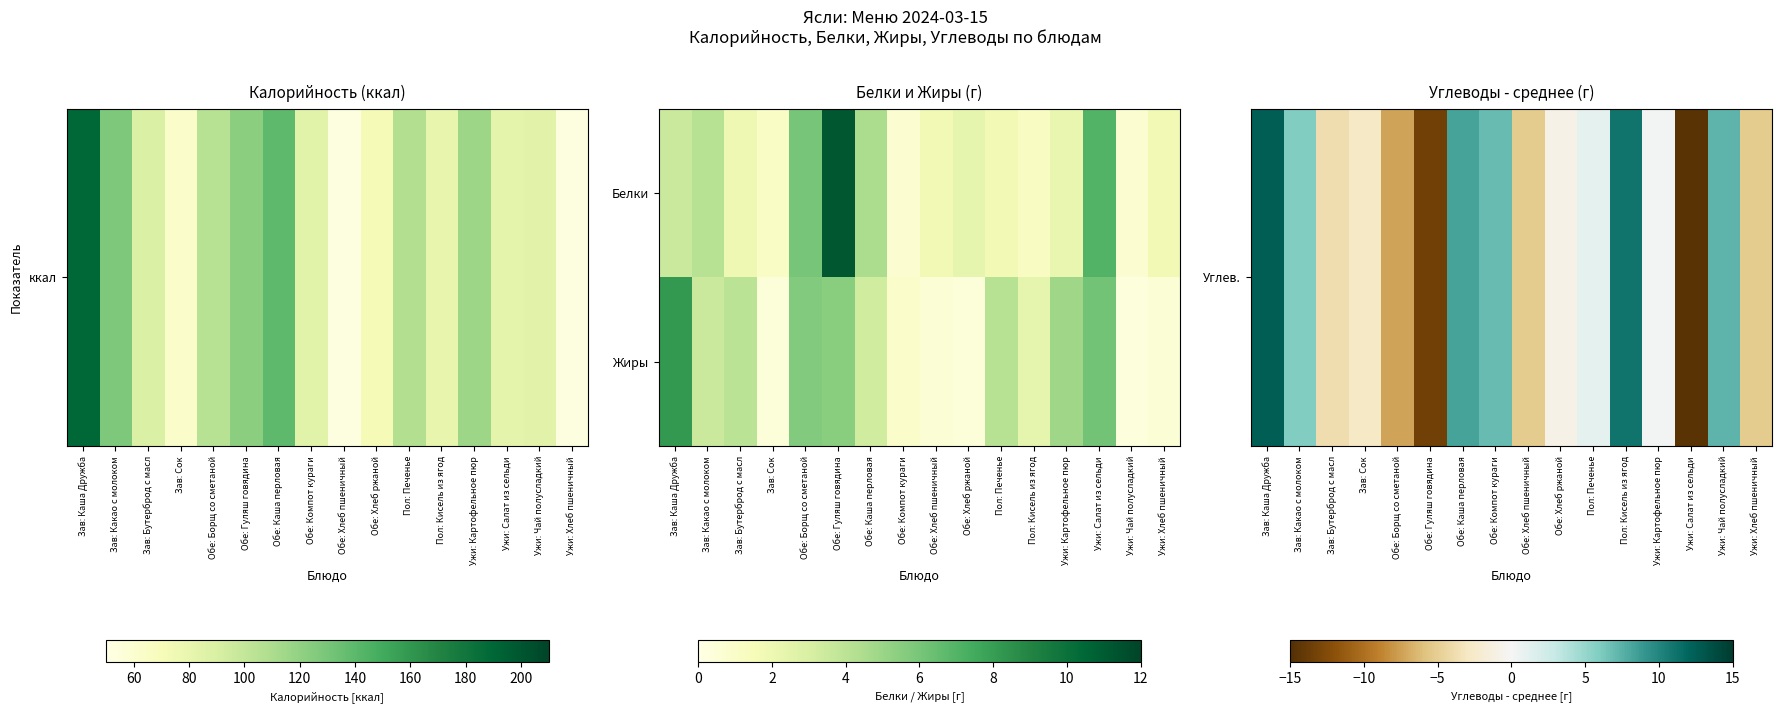

List the series in order of their overall mean, lowest first.

Углев., Жиры